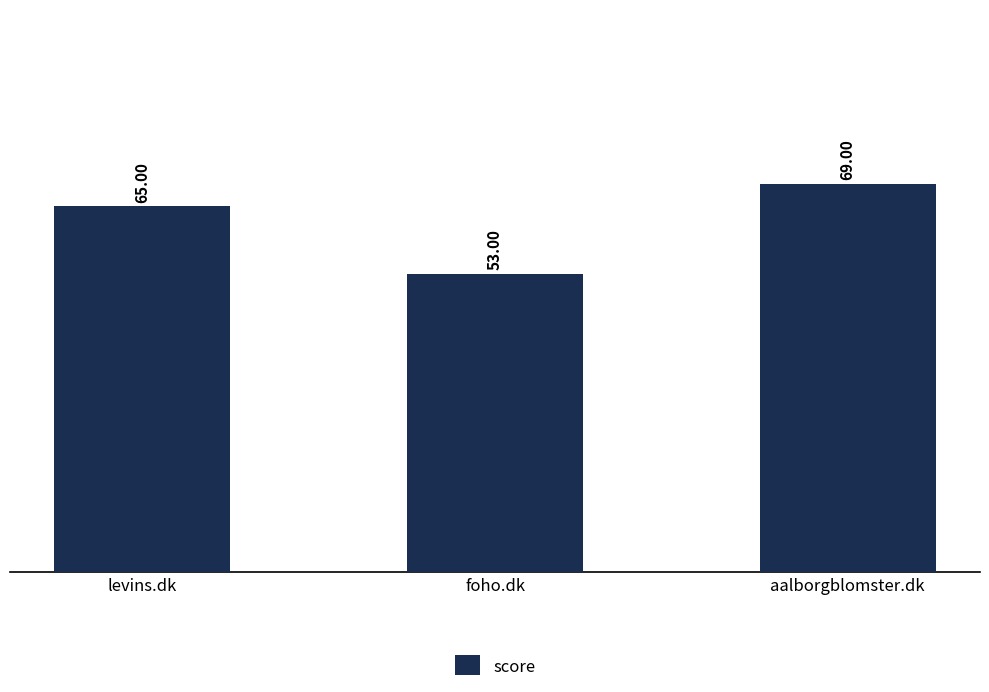

The chart shows a value of 53 at foho.dk. True or false?

True